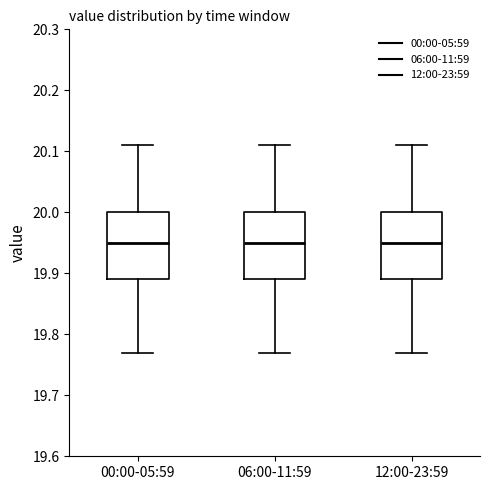

Reading left to right, transcribe this box plot: for each box, give where its median line is, the range the box spans, and where its two whiskers end, as read against the y-axis. The values are not printed on the chart, so give them approximately, as read against the axis.

00:00-05:59: median 19.95, box 19.89 to 20.00, whiskers 19.77 to 20.11
06:00-11:59: median 19.95, box 19.89 to 20.00, whiskers 19.77 to 20.11
12:00-23:59: median 19.95, box 19.89 to 20.00, whiskers 19.77 to 20.11